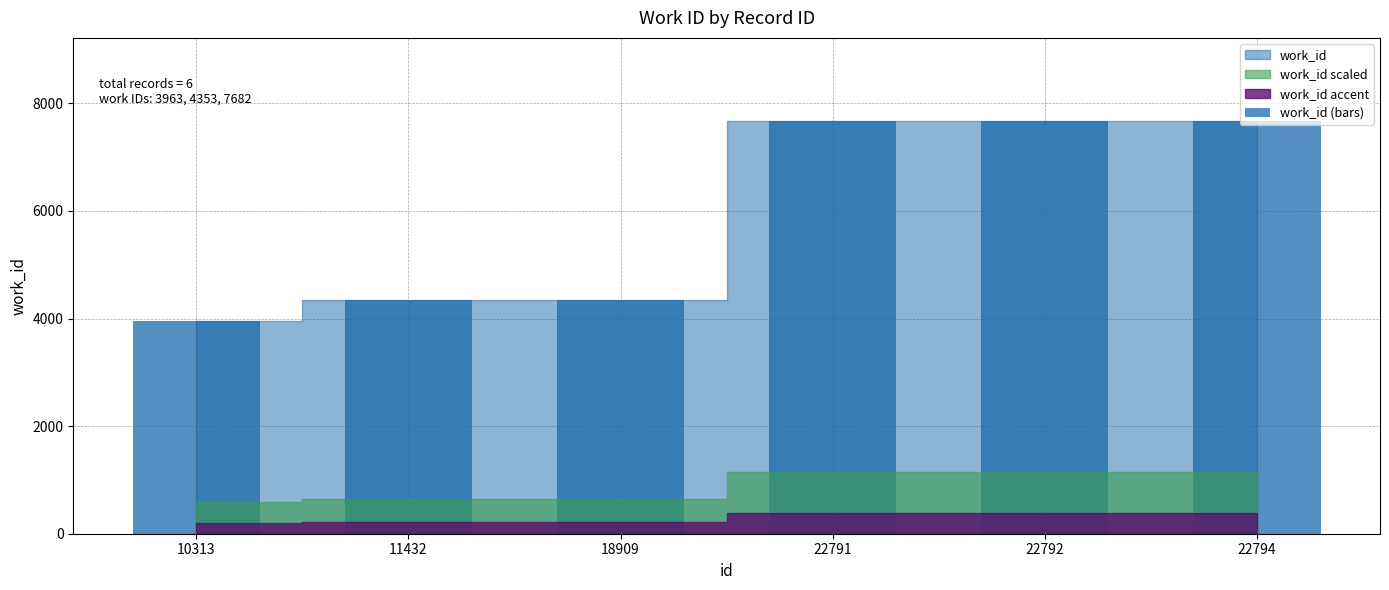

What is the approximate value at 22794, to the nearest 10?

7680